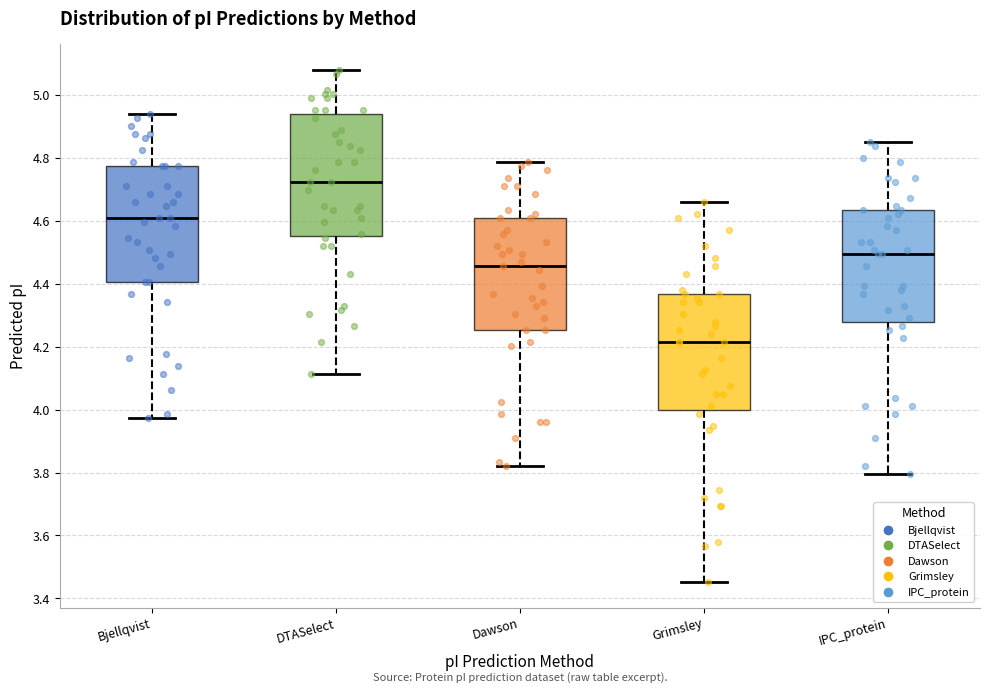

Where is the upper edge of the box for Grimsley on the y-axis? The values are not printed on the chart, so give them approximately, as read against the axis.

4.36